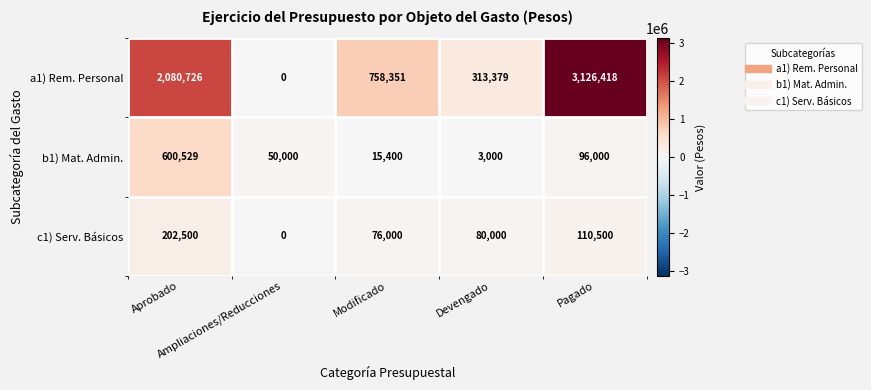

How many a1) Rem. Personal values are between 313379 and 2080726?

3